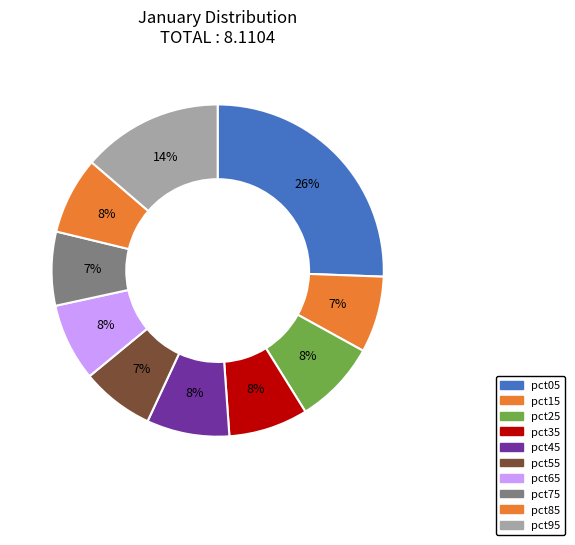

How many segments does this pie chart have?

10